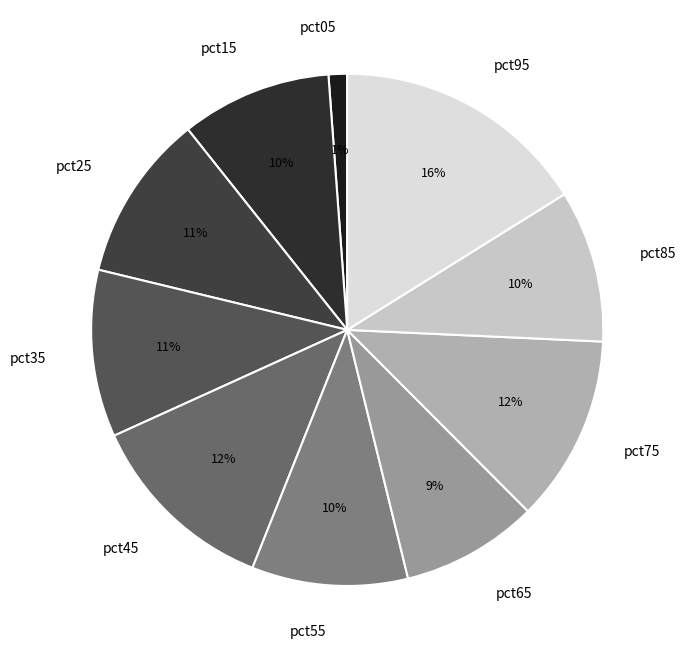

Is the sum of pct35 and pct75 greater than half?

No